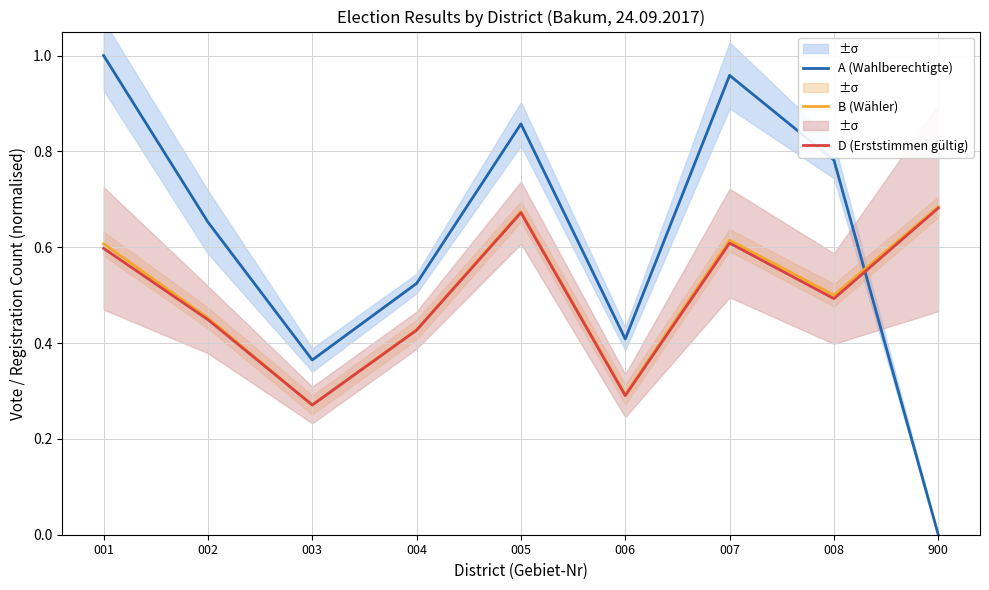

What is the average value of the B (Wähler) series?

0.5